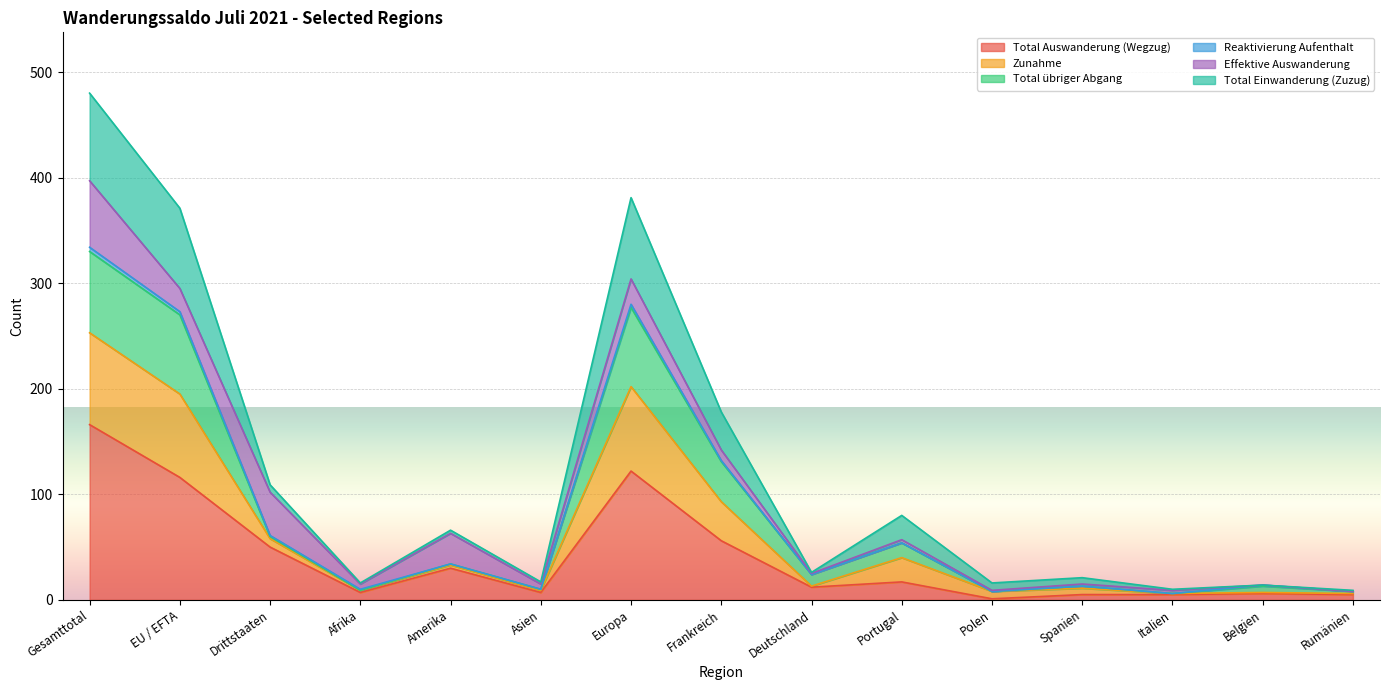

Where is the first local maximum for Total Einwanderung (Zuzug)?

Amerika